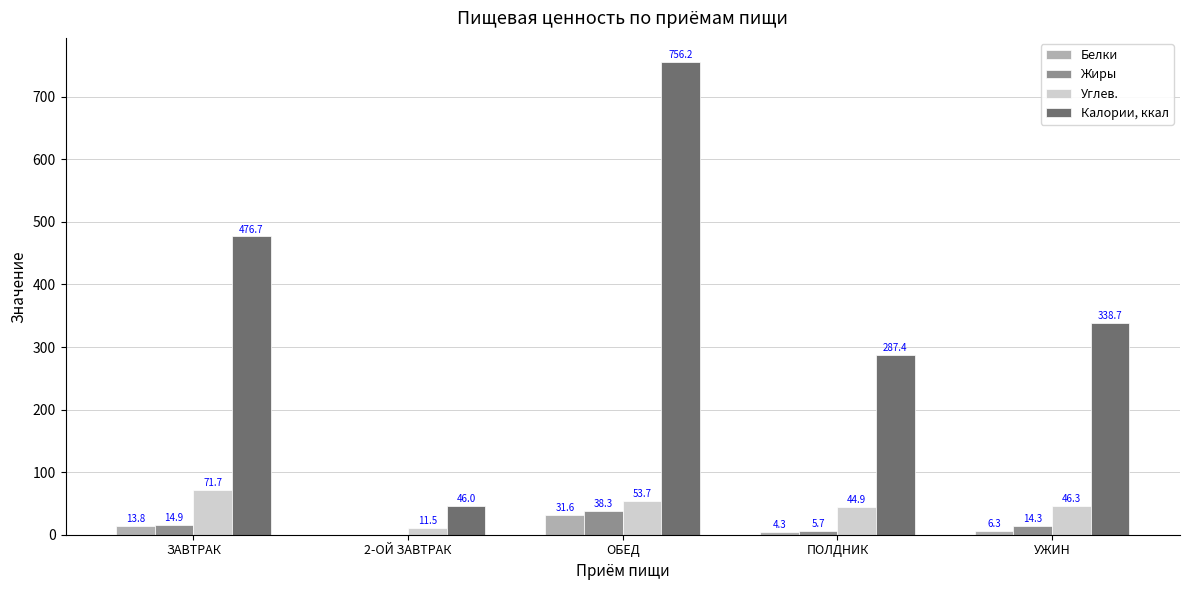

How many values in the Жиры series exceed 14?

3